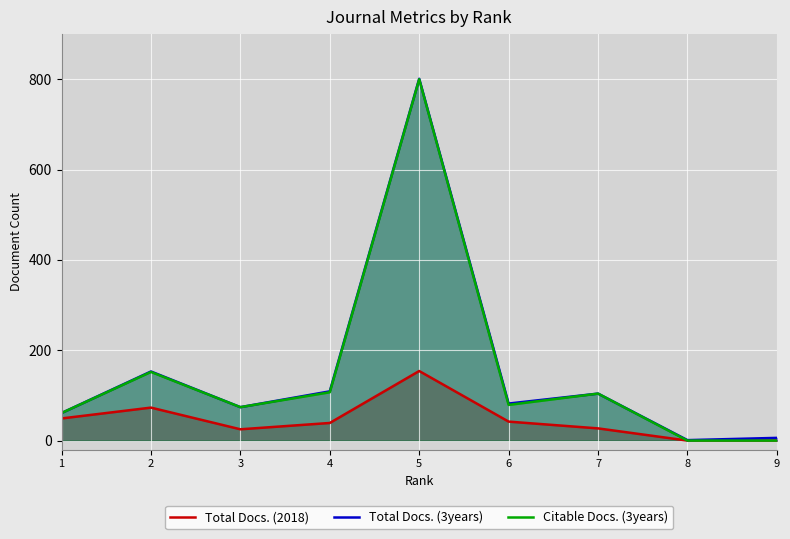

What is the average value of the Total Docs. (2018) series?

45